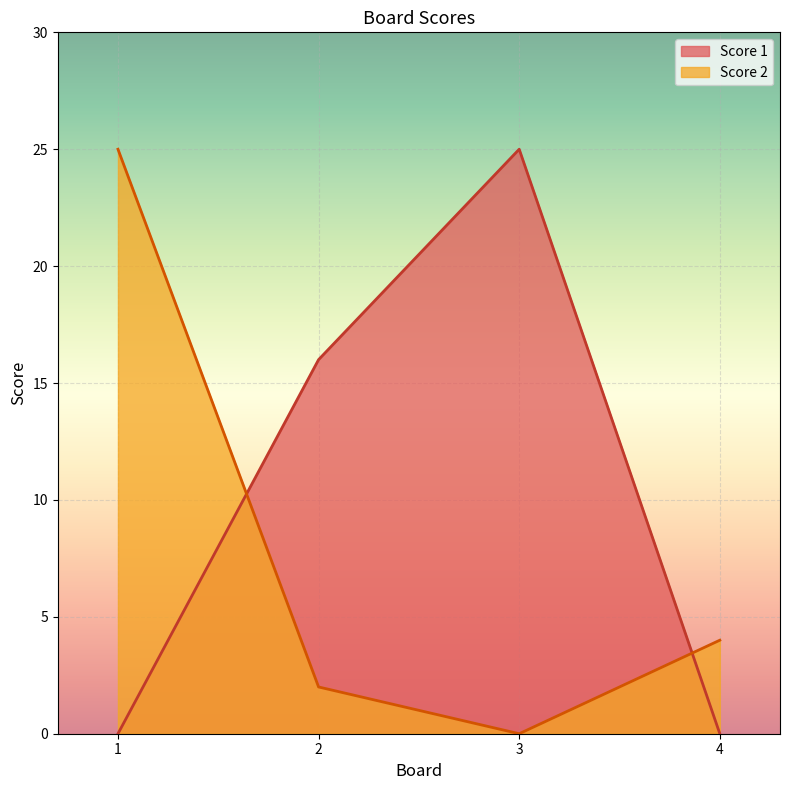

Between 1 and 4, which is larger?

1